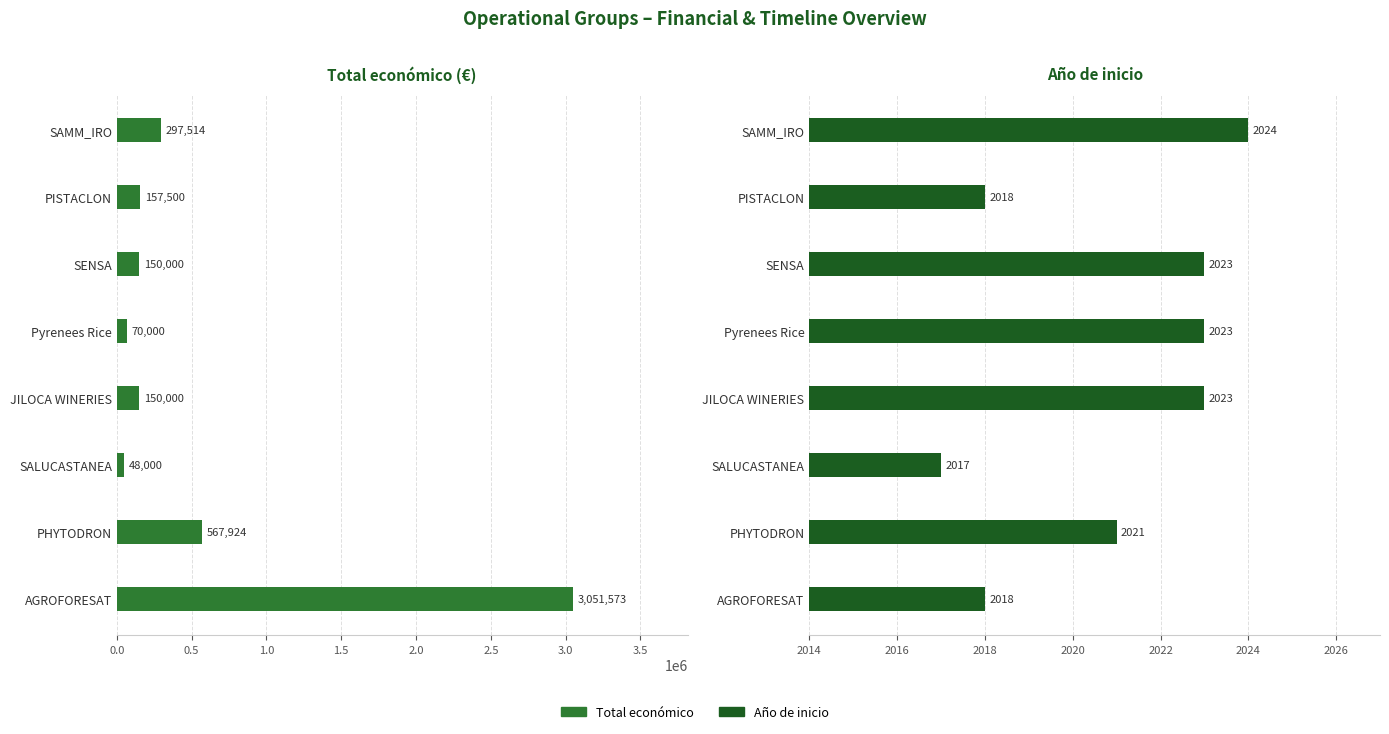

Is it true that Año de inicio equals 2939 at SALUCASTANEA?

False